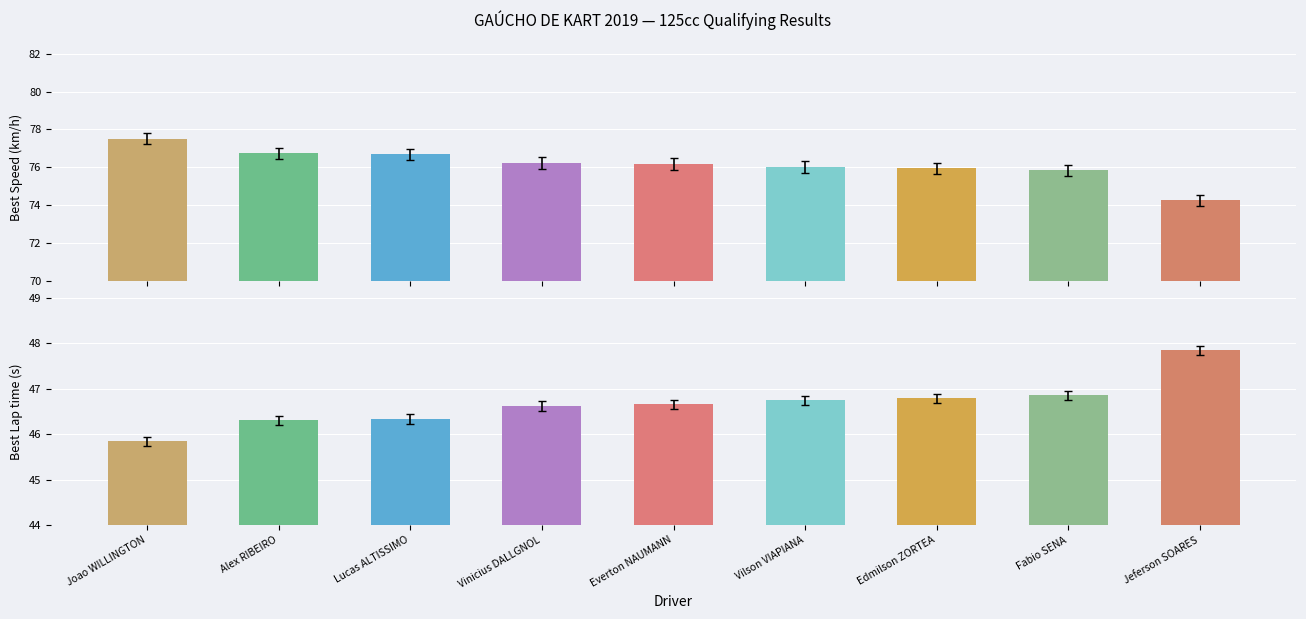

At which category does the chart reach its peak across all series?

Joao WILLINGTON